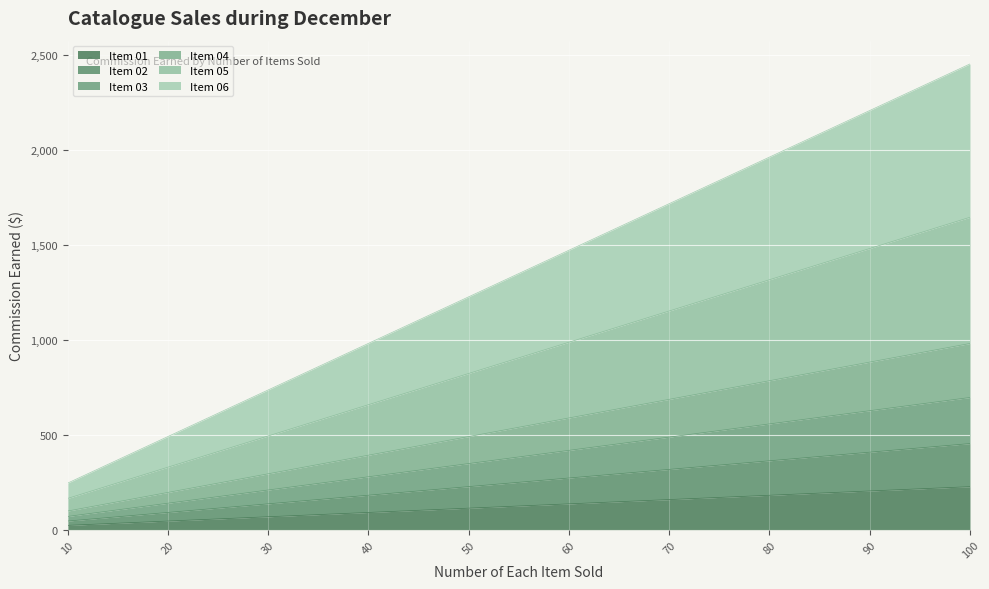

What are all the series names shown in the legend?

Item 01, Item 02, Item 03, Item 04, Item 05, Item 06